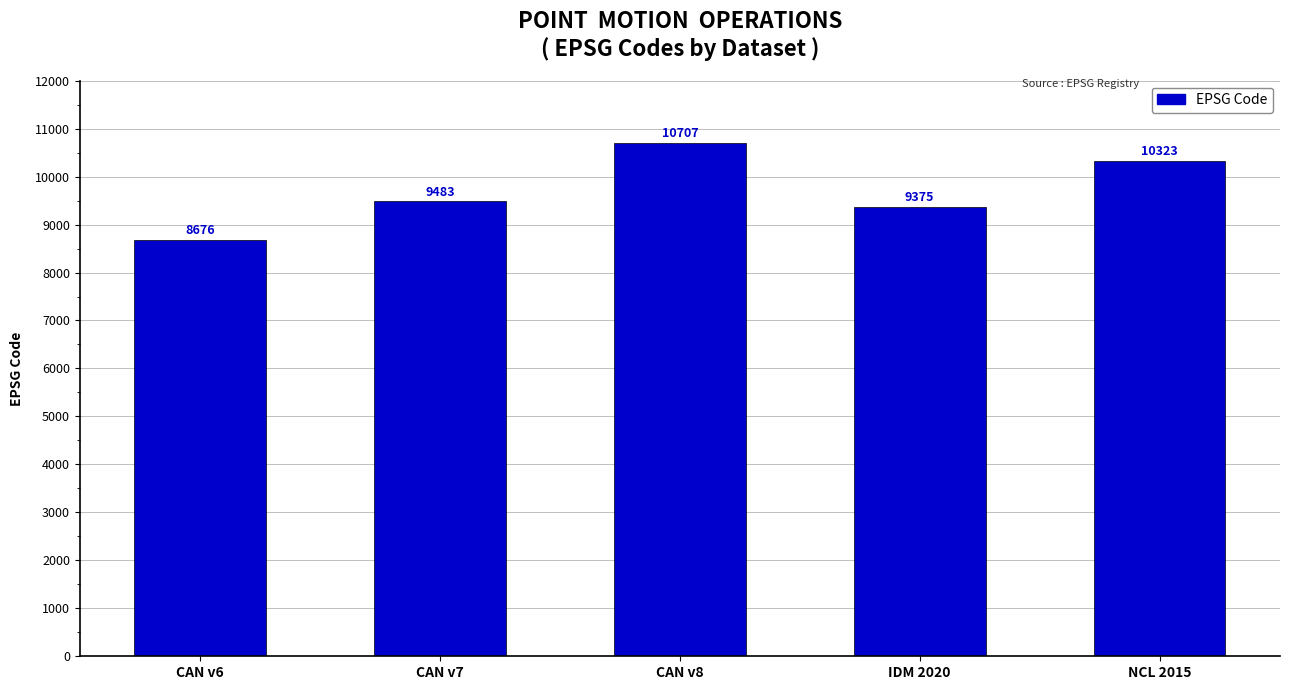

Rank the categories by value from highest to lowest.

CAN v8, NCL 2015, CAN v7, IDM 2020, CAN v6